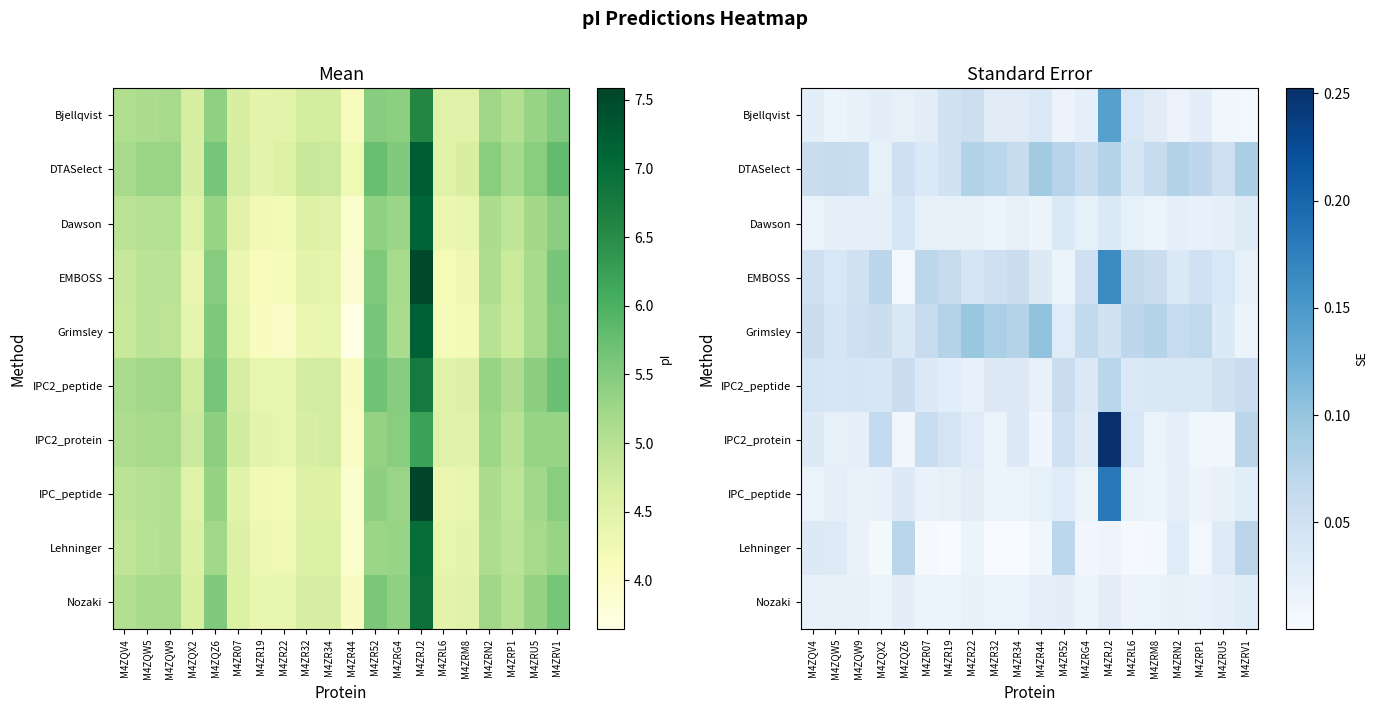

Rank the series by their maximum value, from lowest to highest.

Nozaki, Dawson, IPC2_peptide, Lehninger, DTASelect, Grimsley, Bjellqvist, EMBOSS, IPC_peptide, IPC2_protein